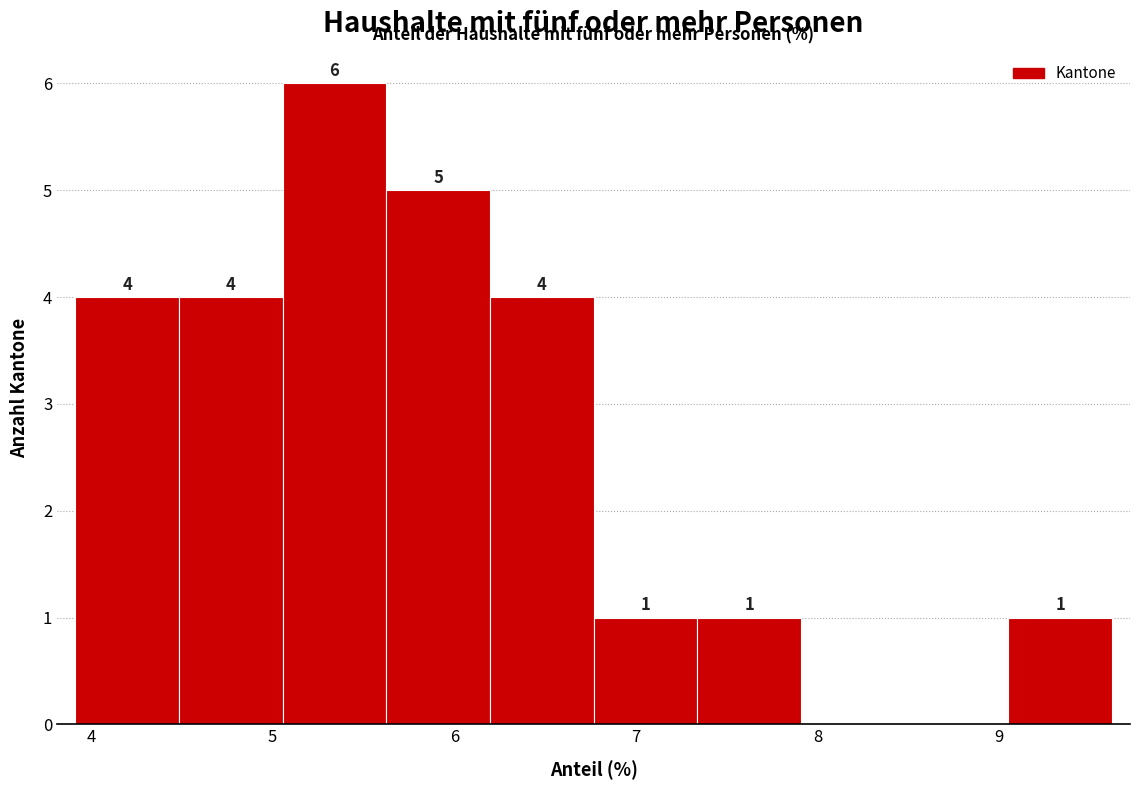

Which range on the x-axis has the tallest bar?

5.1 to 5.6